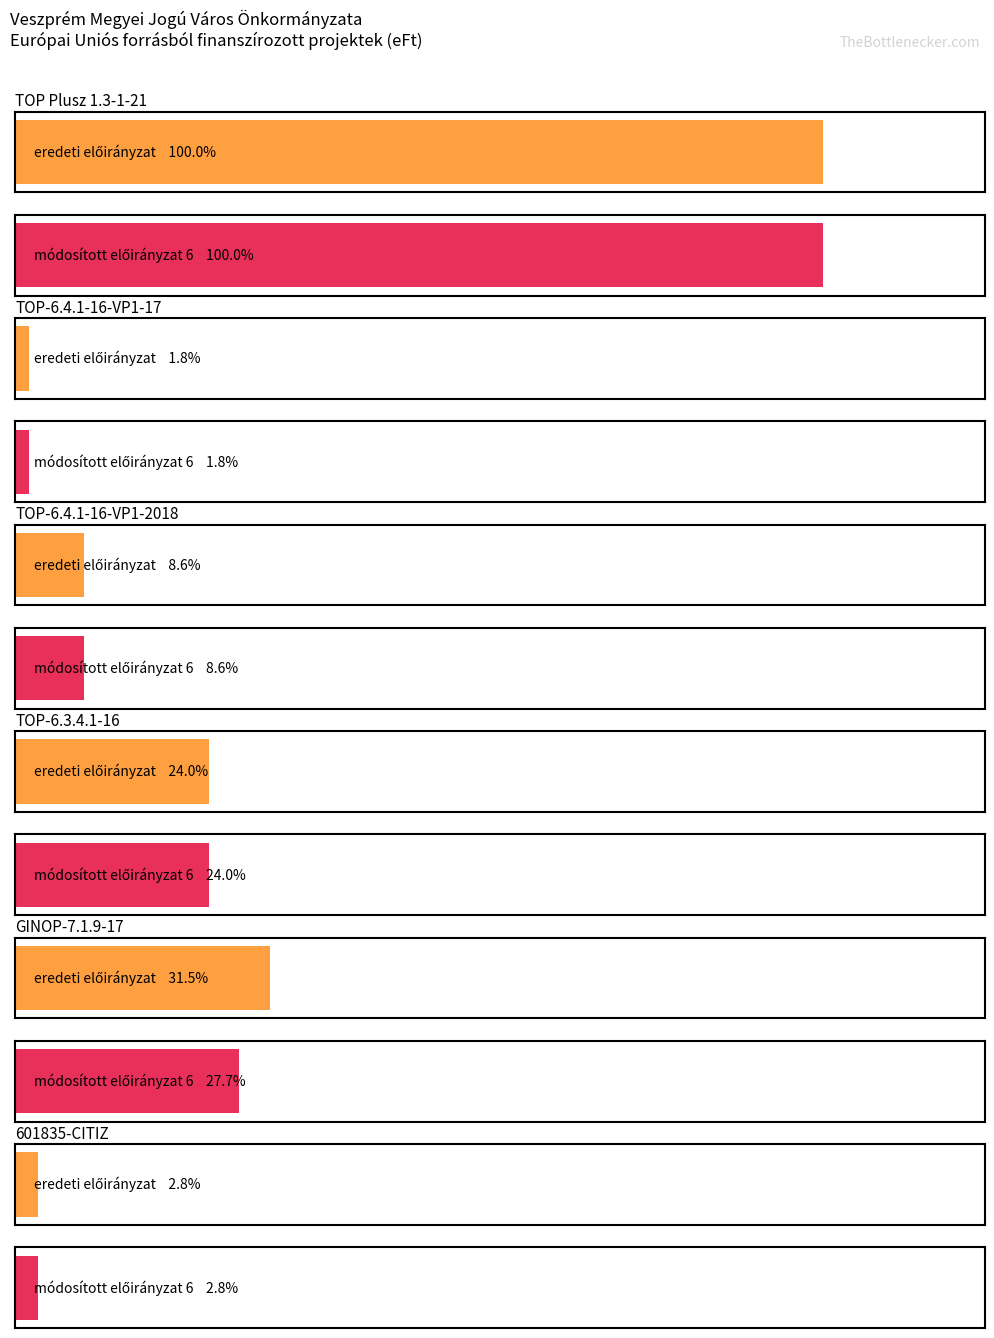

What is the label of the 5th bar from the right?

TOP-6.4.1-16-VP1-17